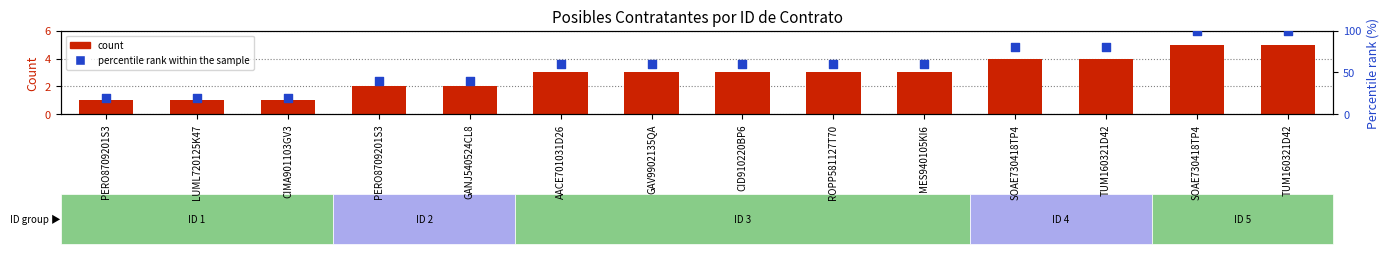

Which series contains the lowest Y value?

count